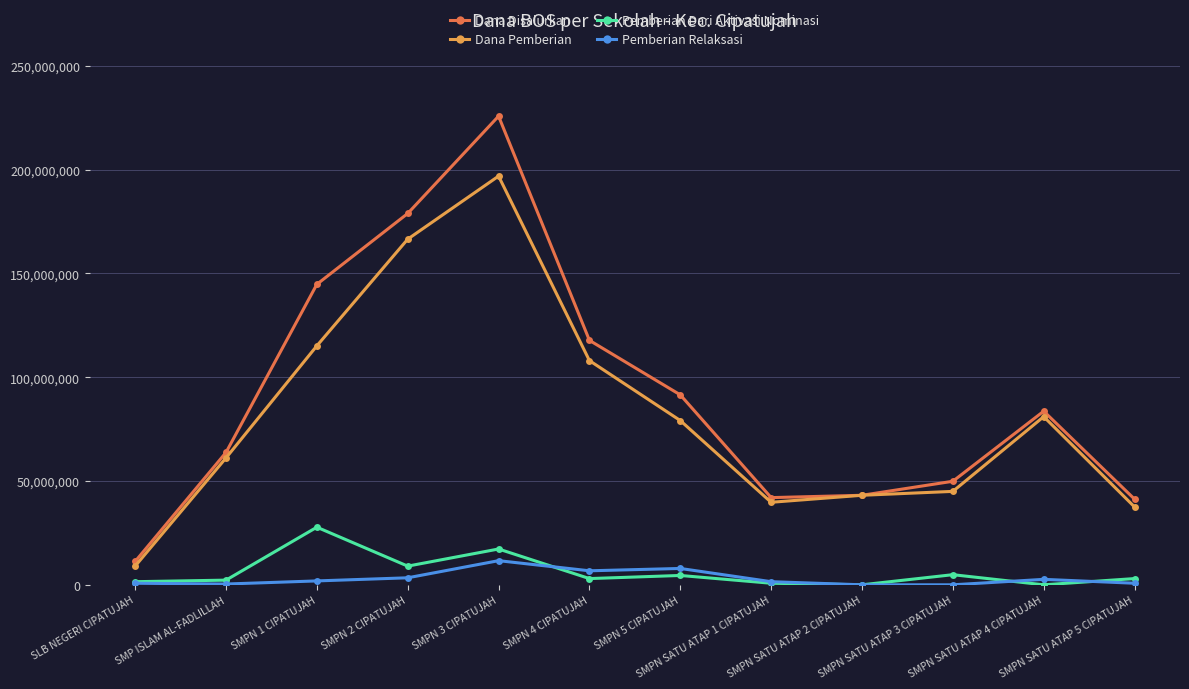

What is the difference between the maximum and second lowest values in the Dana Pemberian series?

159375000